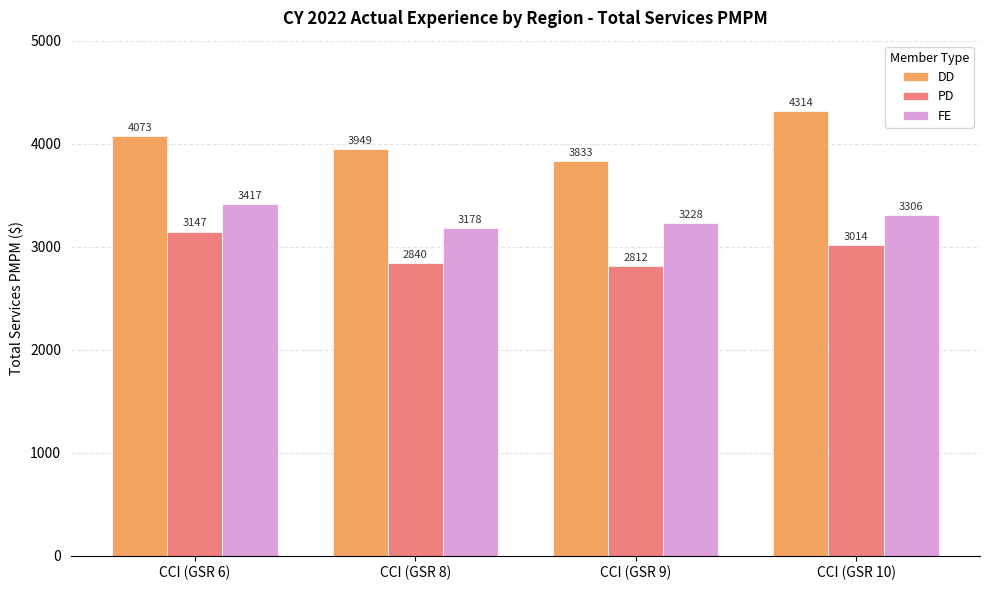

Which label corresponds to the largest value in the chart?

CCI (GSR 10)